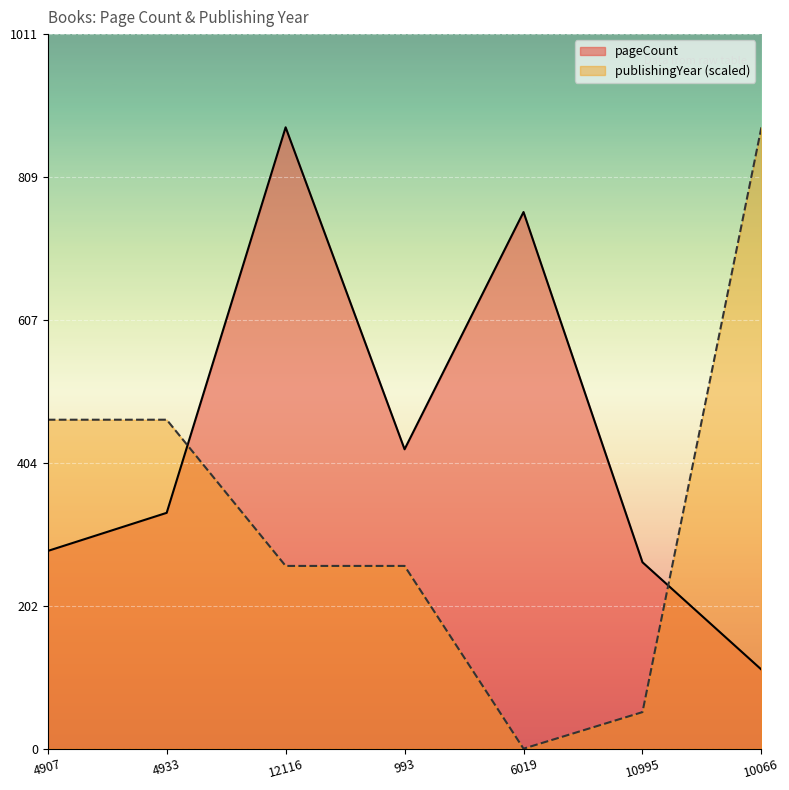

At which label is pageCount closest to 496?

993